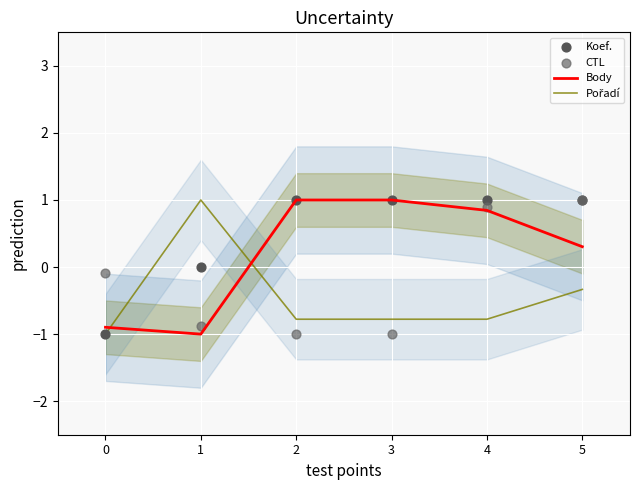

Which series contains the highest Y value?

Body